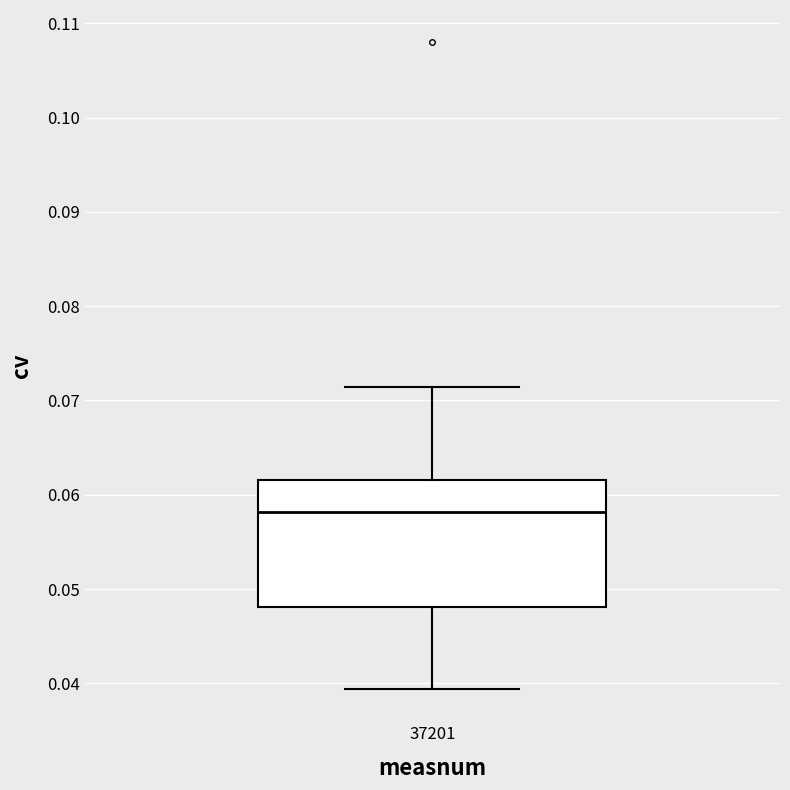

Read this box plot against the y-axis: the position of the median line, the range covered by the box, and the ends of both whiskers. The values are not printed on the chart, so give them approximately, as read against the axis.

median 0.058, box 0.048 to 0.062, whiskers 0.039 to 0.071